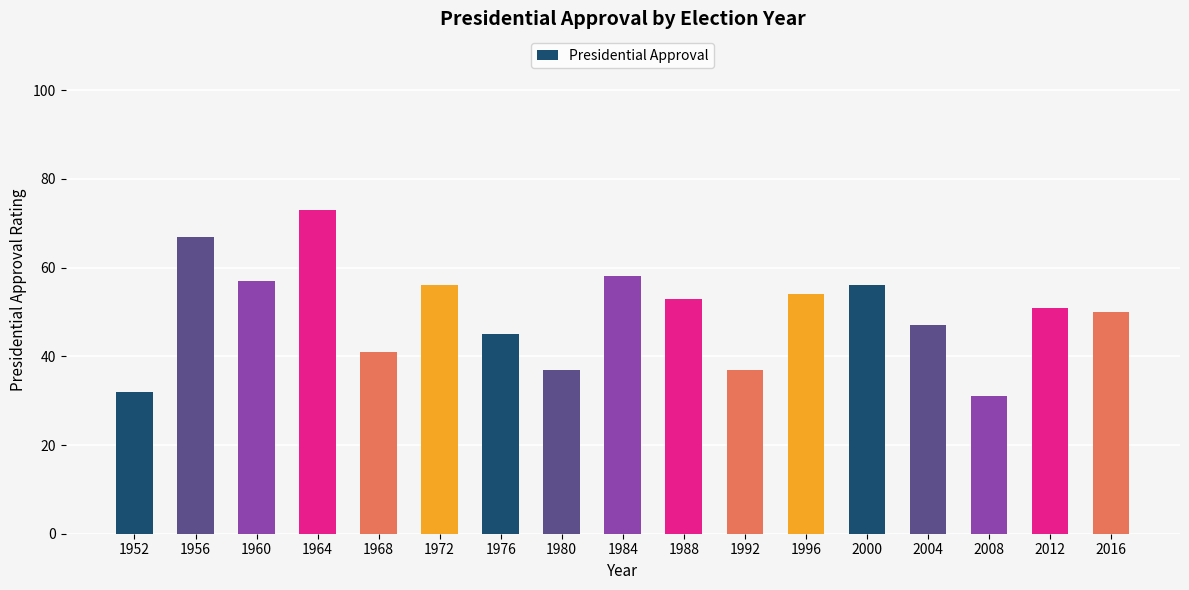

Which label corresponds to the smallest value in the chart?

2008